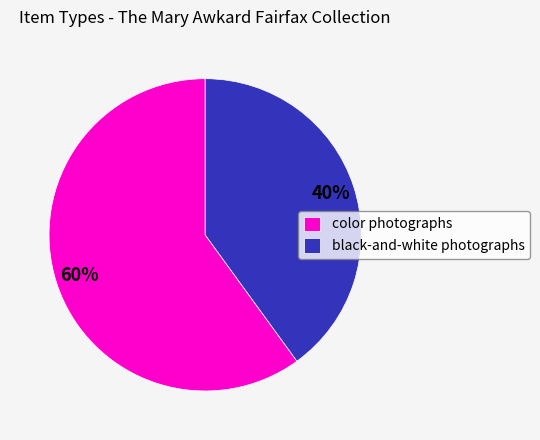

The color photographs slice represents 75% of the pie. True or false?

False